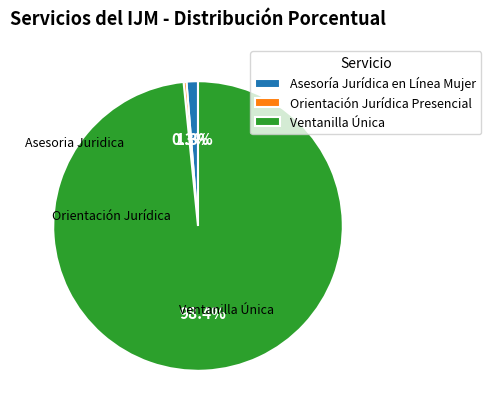

How much of the chart is everything except Orientación Jurídica Presencial?

99.7%